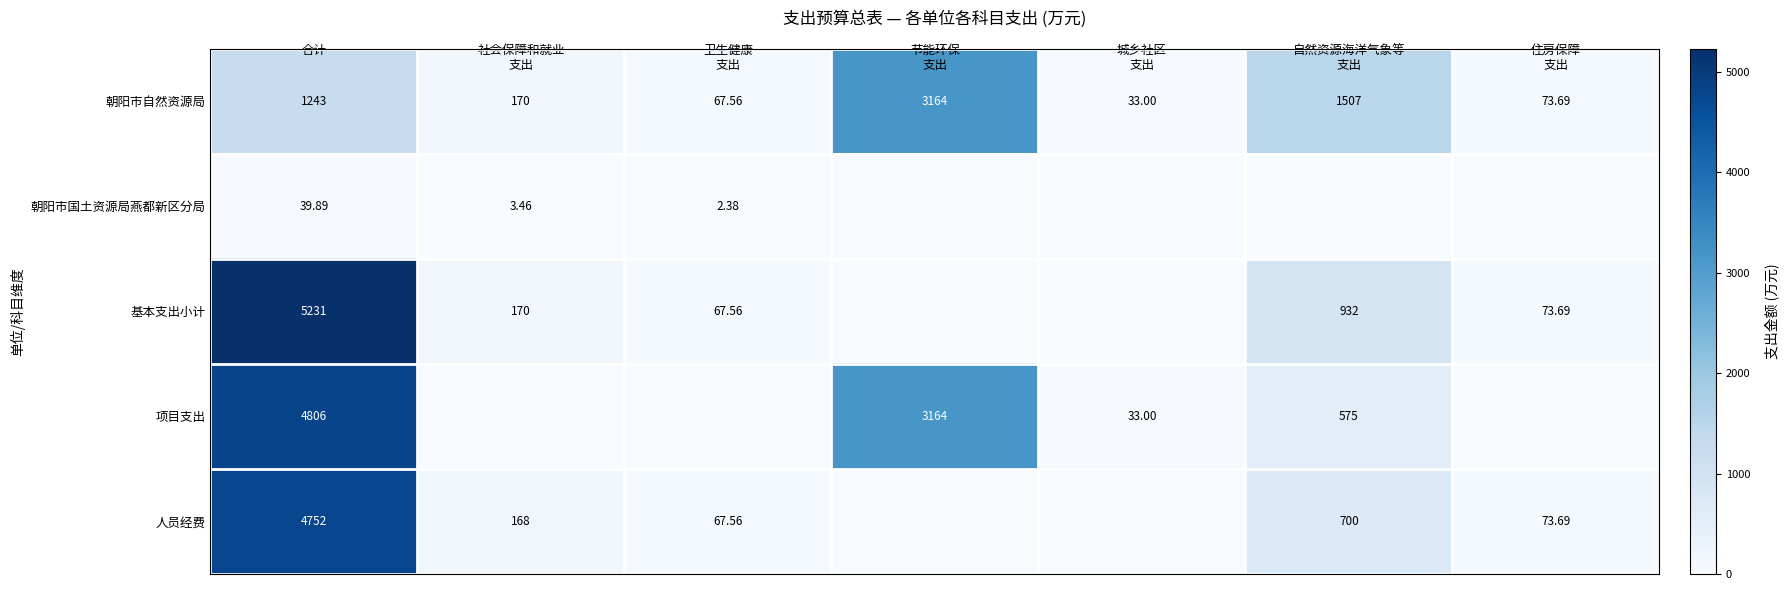

At how many categories does at least one series exceed 2912?

2